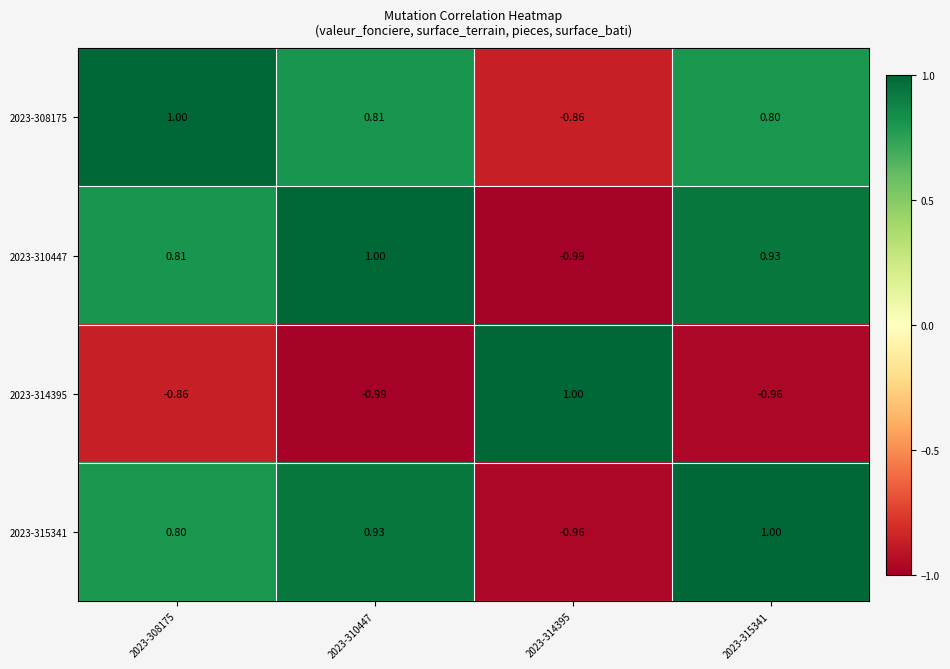

How many data points in 2023-314395 are less than 0?

3